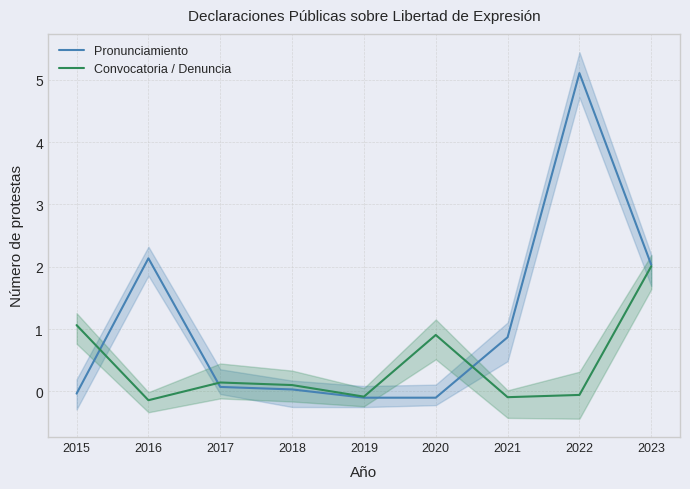

Reading left to right, list all the values displayed in this chart.

Pronunciamiento: 2015=-0.0	2016=2.1	2017=0.1	2018=0.0	2019=-0.1	2020=-0.1	2021=0.9	2022=5.1	2023=2.0
Convocatoria / Denuncia: 2015=1.1	2016=-0.1	2017=0.1	2018=0.1	2019=-0.1	2020=0.9	2021=-0.1	2022=-0.1	2023=2.0